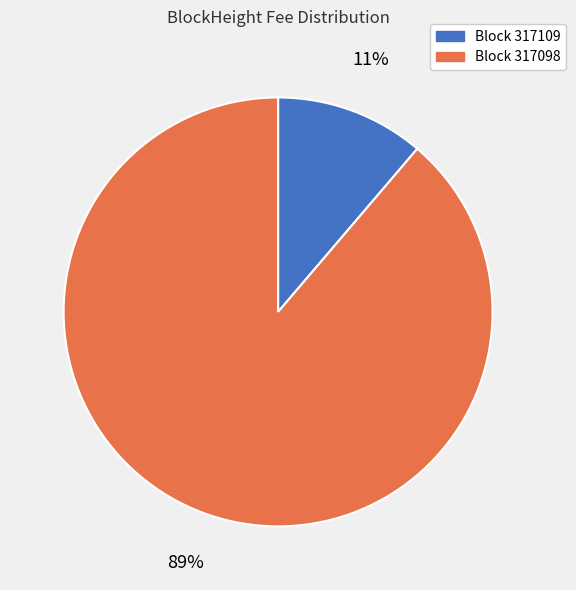

Which category has the smallest portion of the pie?

Block 317109